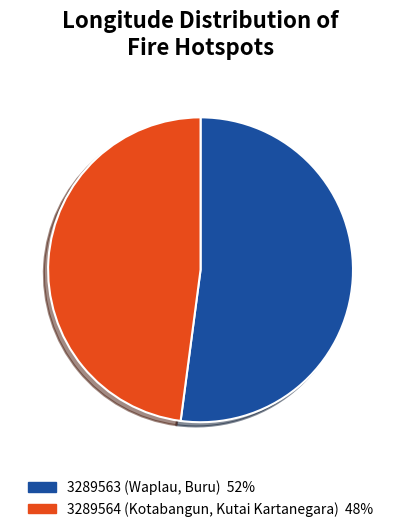

Which category accounts for the majority?

3289563 (Waplau, Buru)